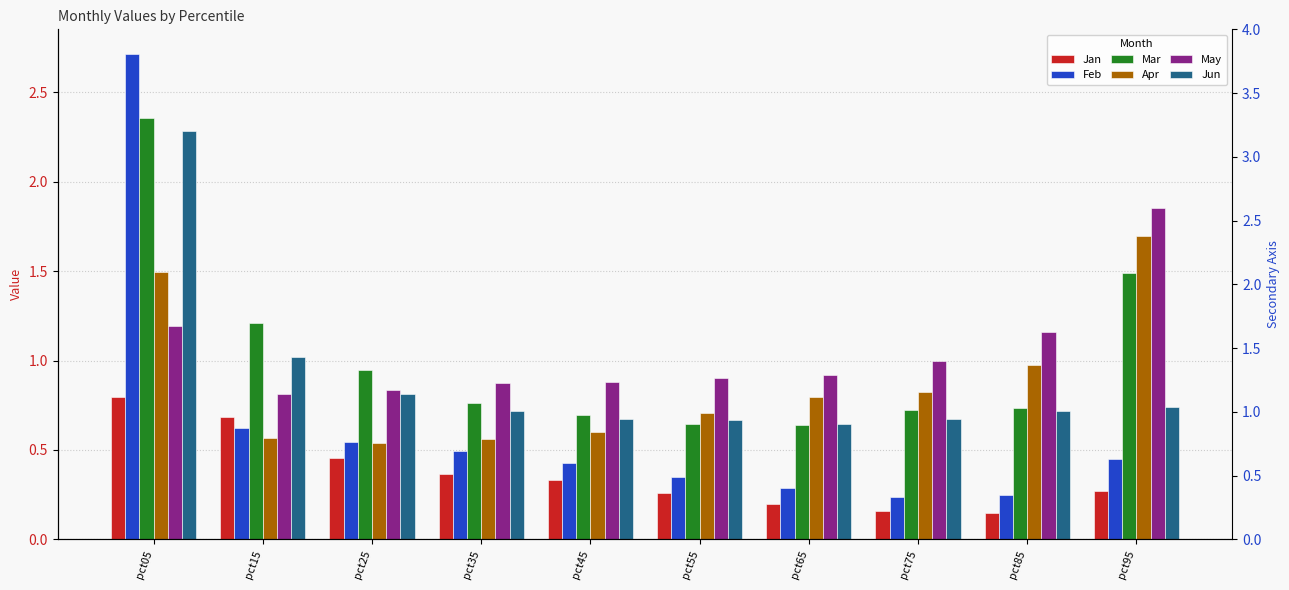

The Jun series shows 0.7 at pct85. True or false?

True